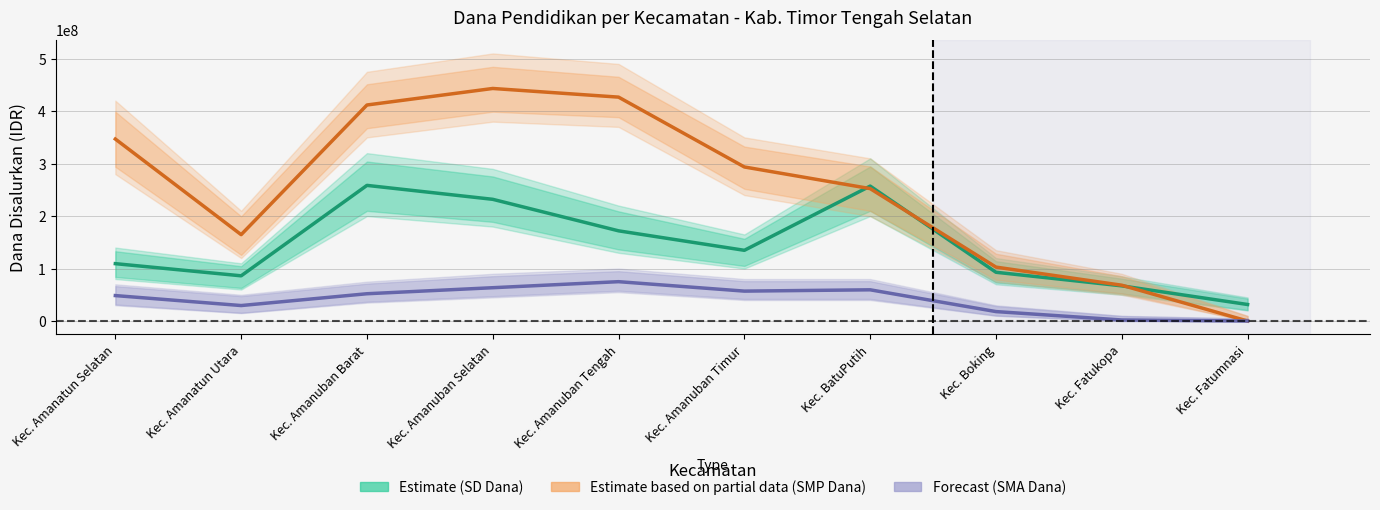

What is the spread (max minus min) of values at Kec. Boking?

84750000